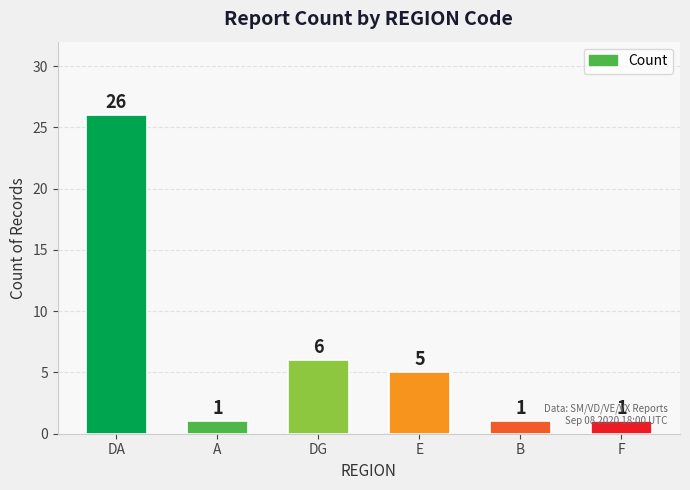

How many bars are there in total?

6